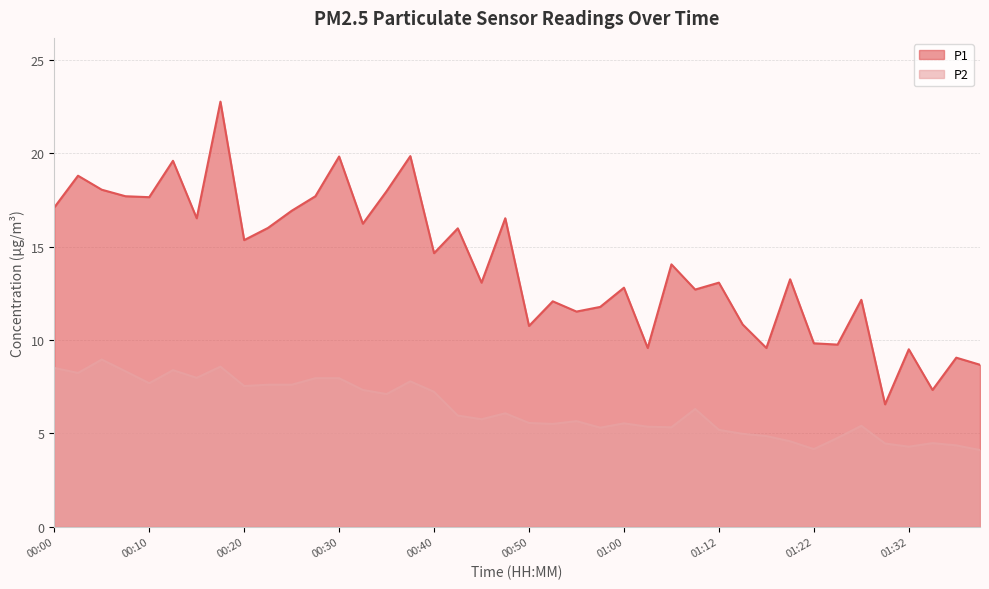

What is the smallest value displayed?

4.1